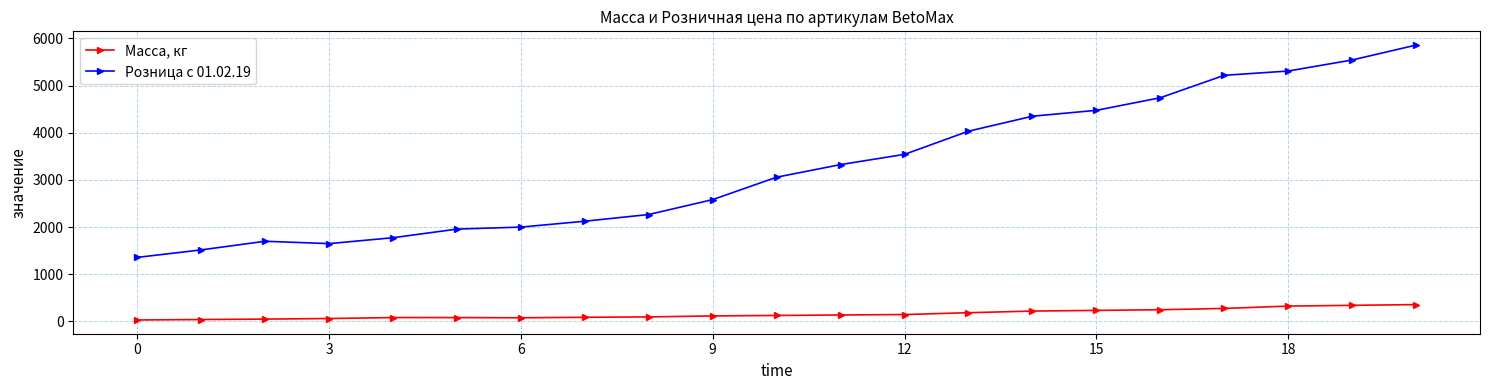

What is the greatest value displayed?

5858.0